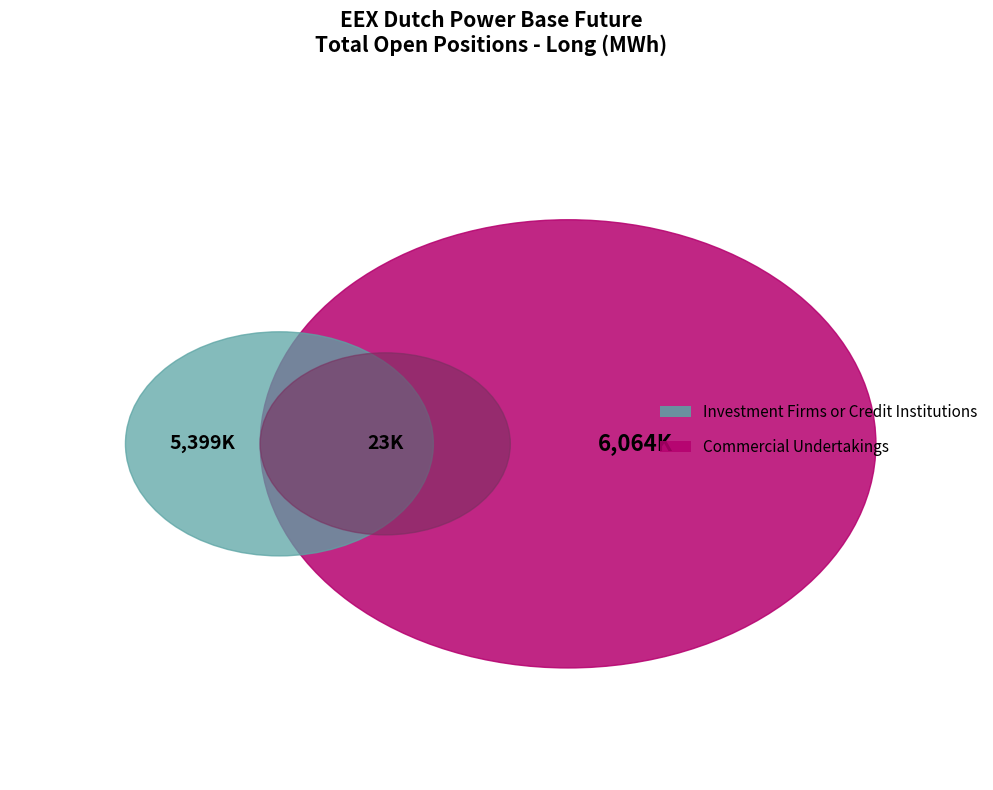

Which has a higher value, Commercial Undertakings (Long) or Investment Firms or credit institutions (Long)?

Commercial Undertakings (Long)